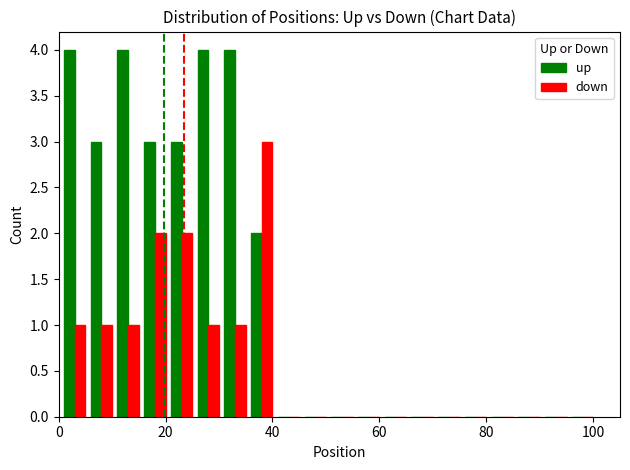

What is the sum of all down values?

12